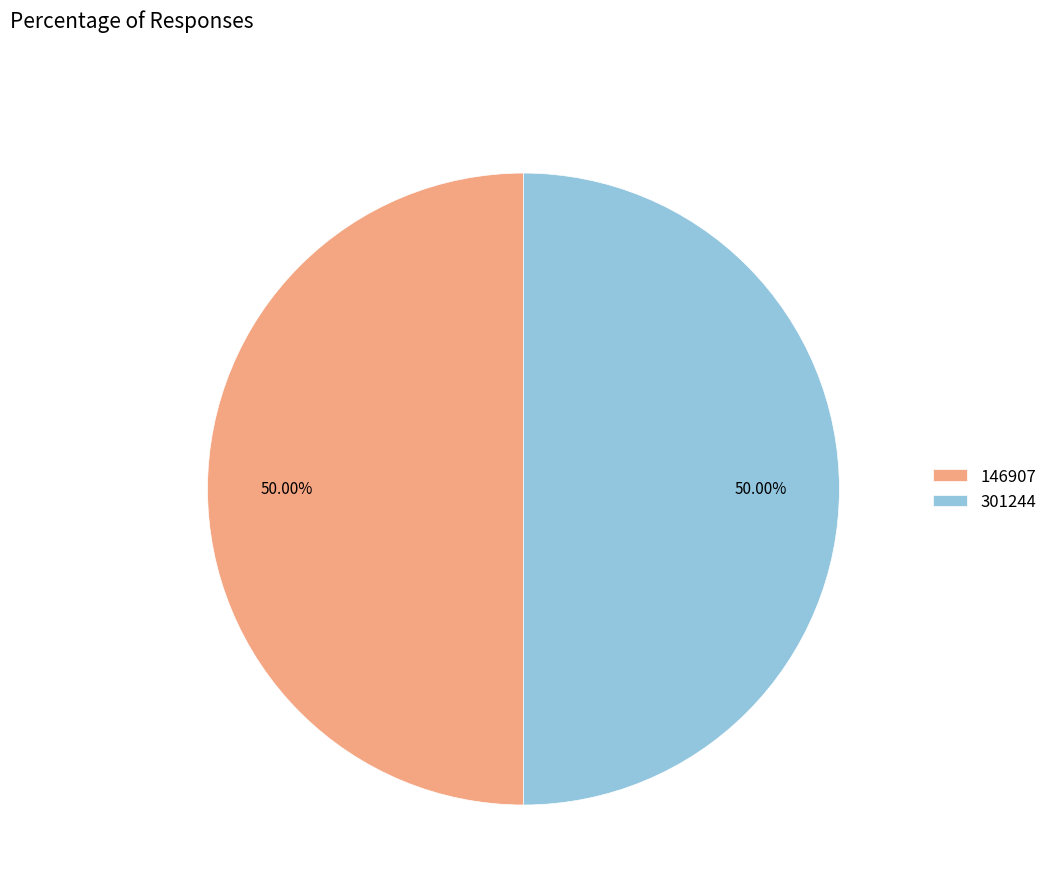

To the nearest percent, what is the difference between the largest and smallest slice percentages?

0%